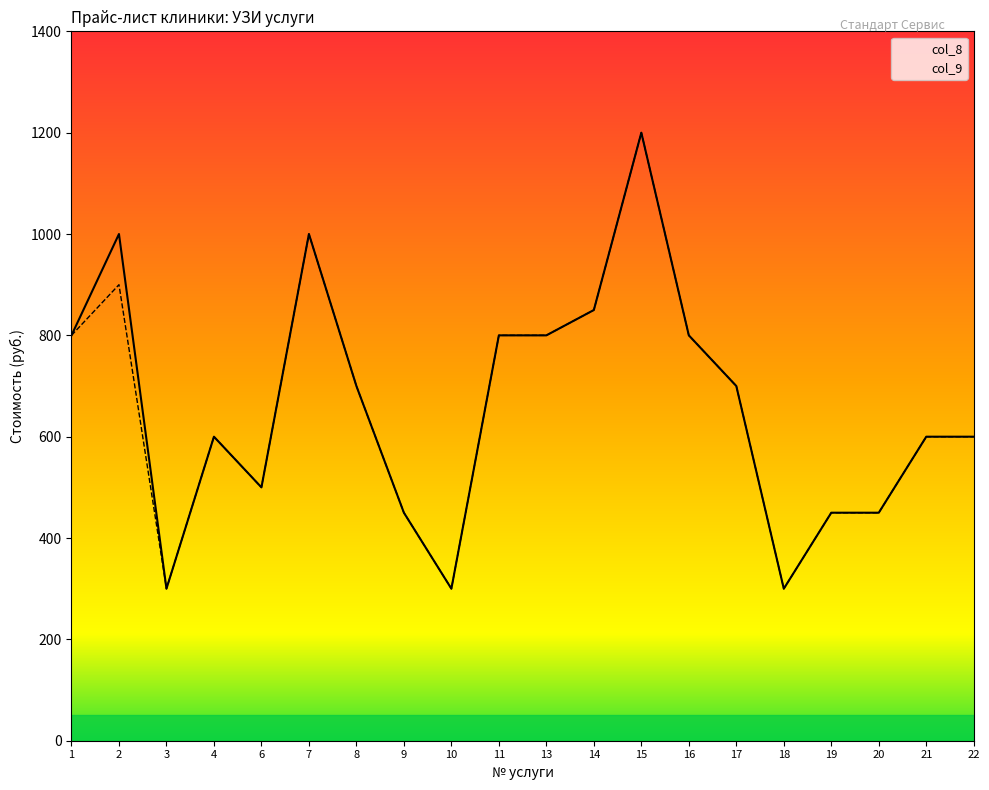

What is the smallest value displayed?

300